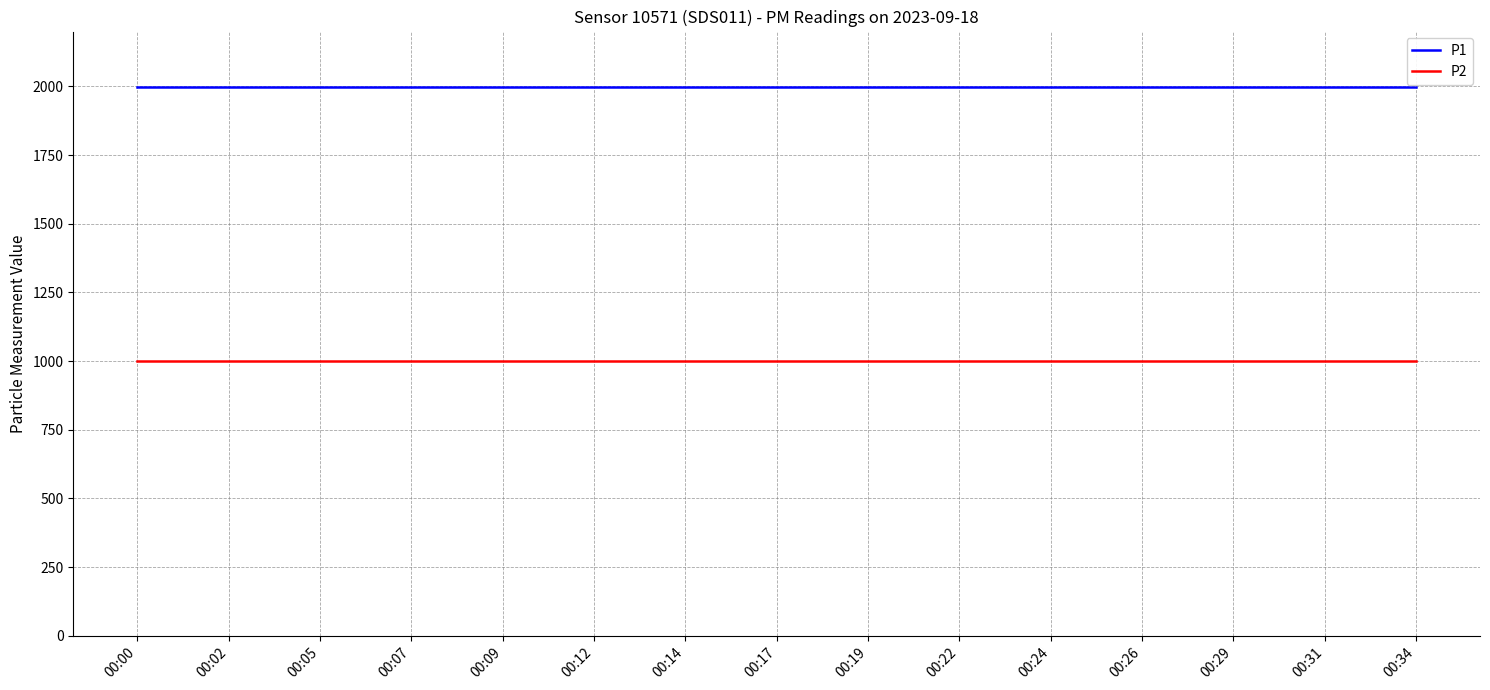

What is the lowest value of the P2 series?

999.9